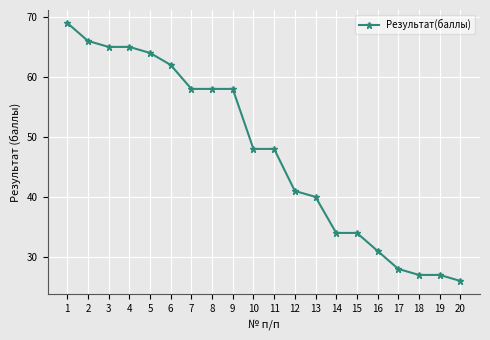

What is the change in value from 19 to 20?

-1